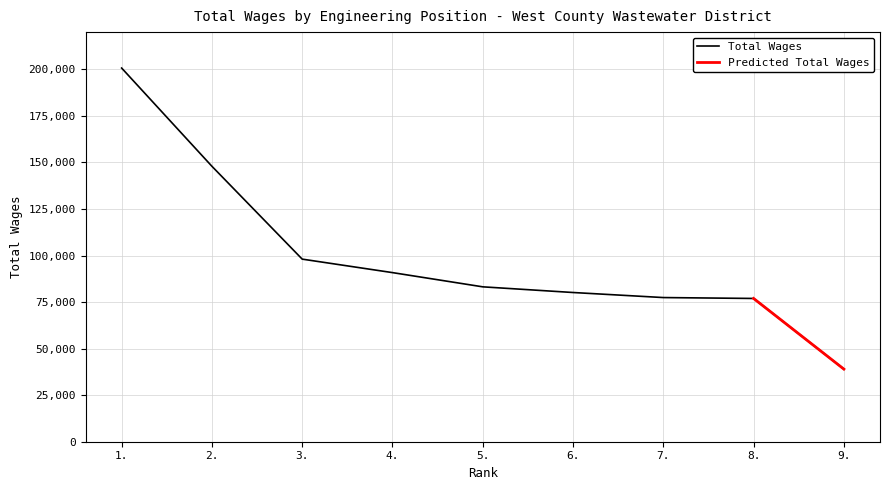

What is the label of the 9th point from the left?

9.